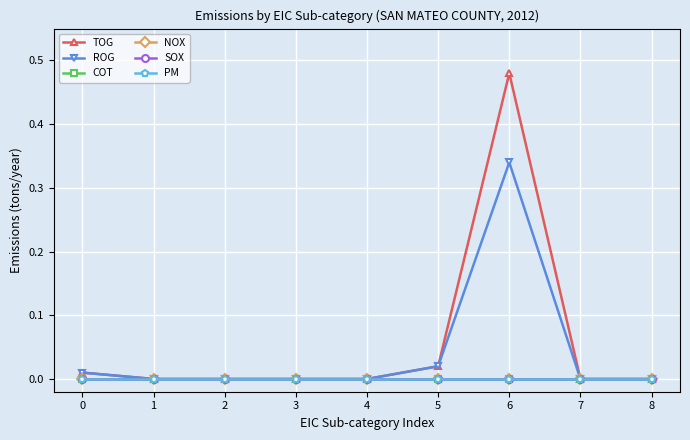

Is this an area chart (filled region under the line)?

No